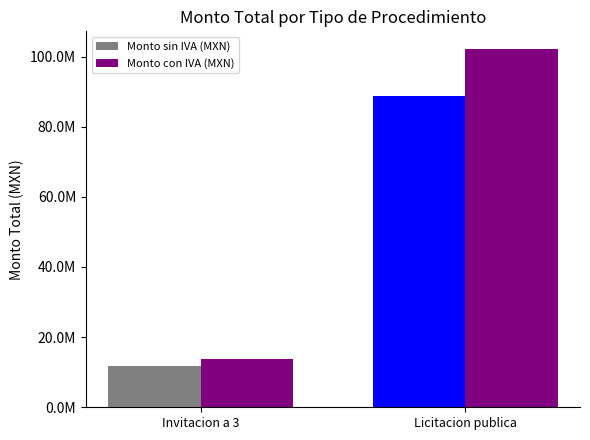

What is the highest value of the Monto con IVA (MXN) series?

102080613.7